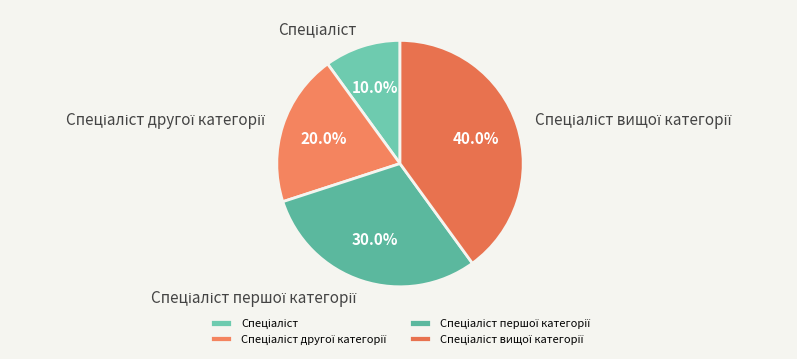

To the nearest percent, what is the difference between the largest and smallest slice percentages?

30%